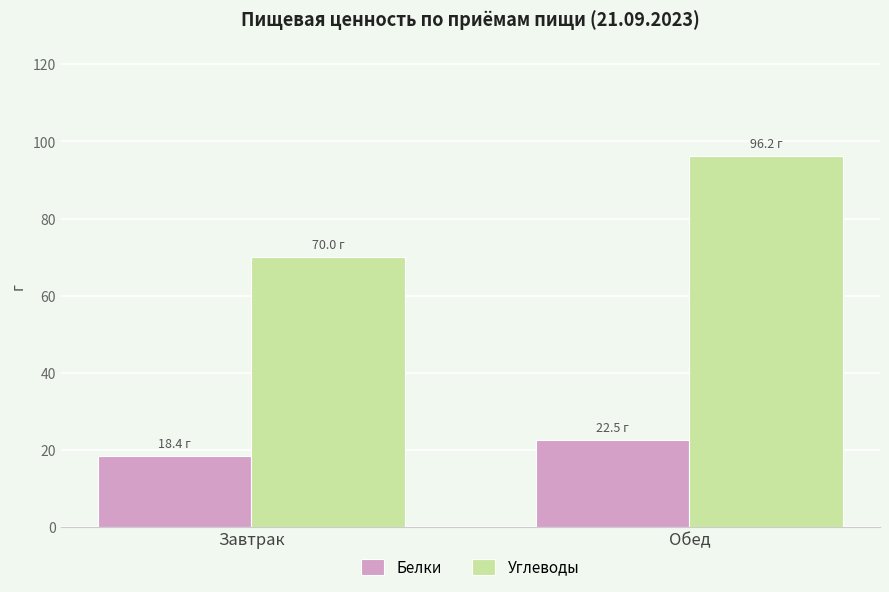

How many categories are shown in the chart?

2